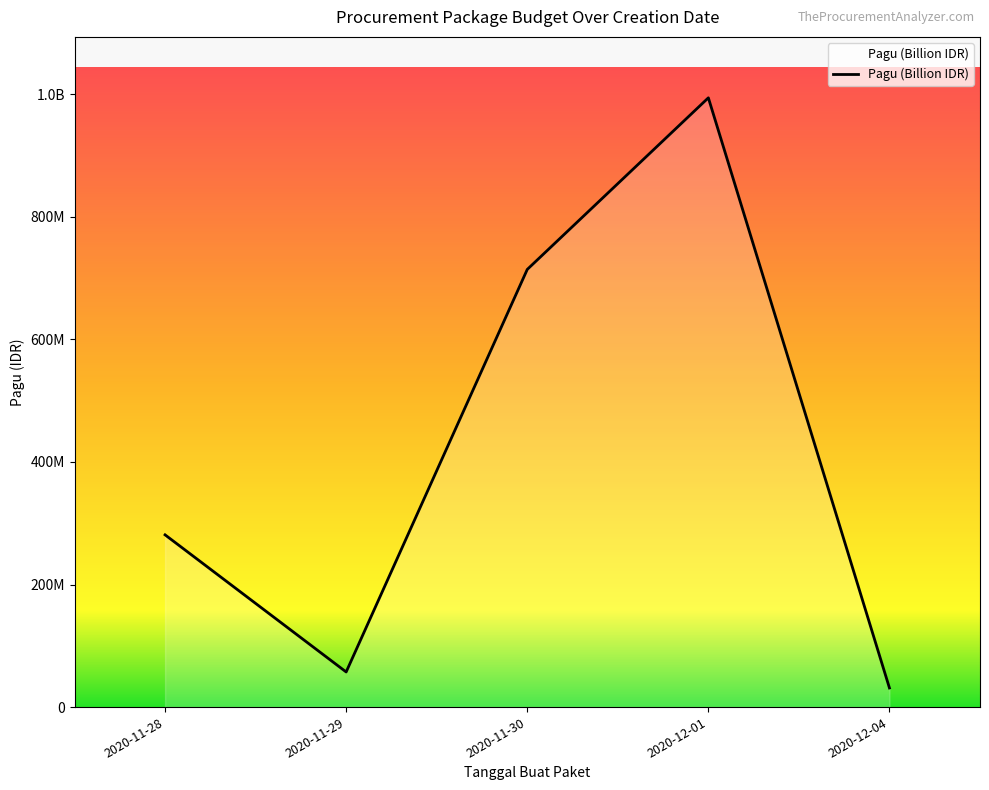

What is the difference between the values at 2020-11-30 and 2020-12-01?

280067000